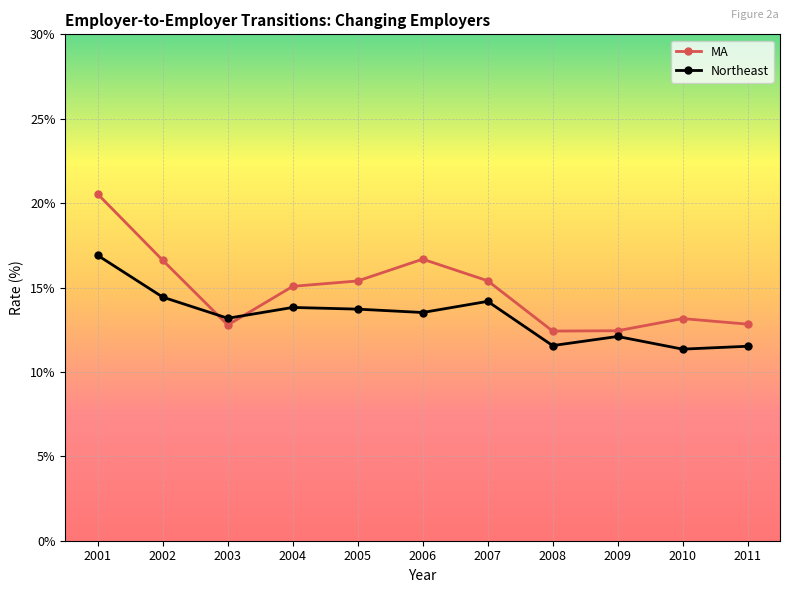

Does the chart have visible grid lines?

Yes